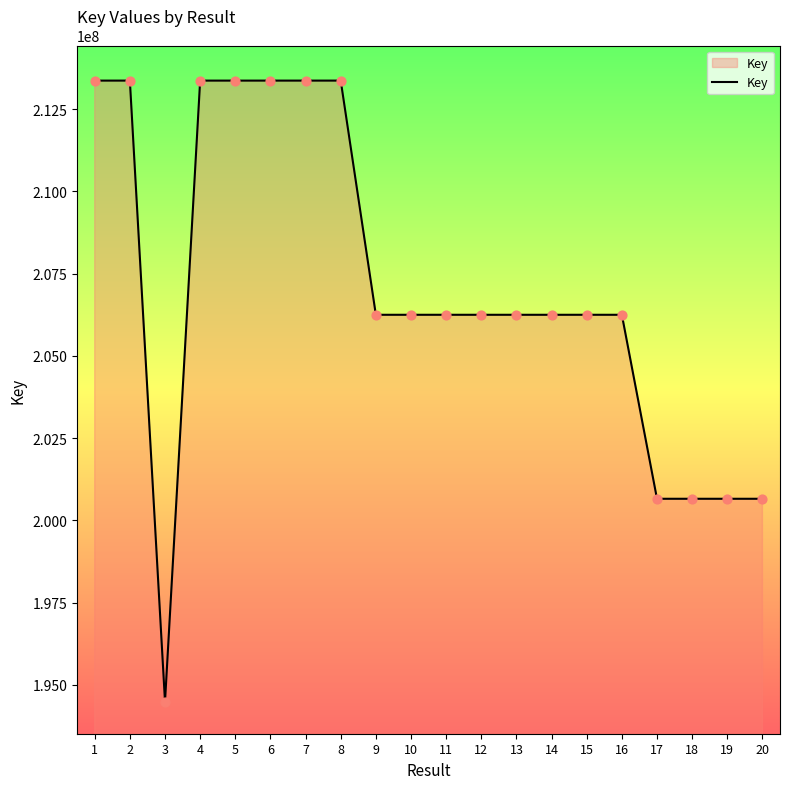

What is the change in value from 7 to 13?

-7116310